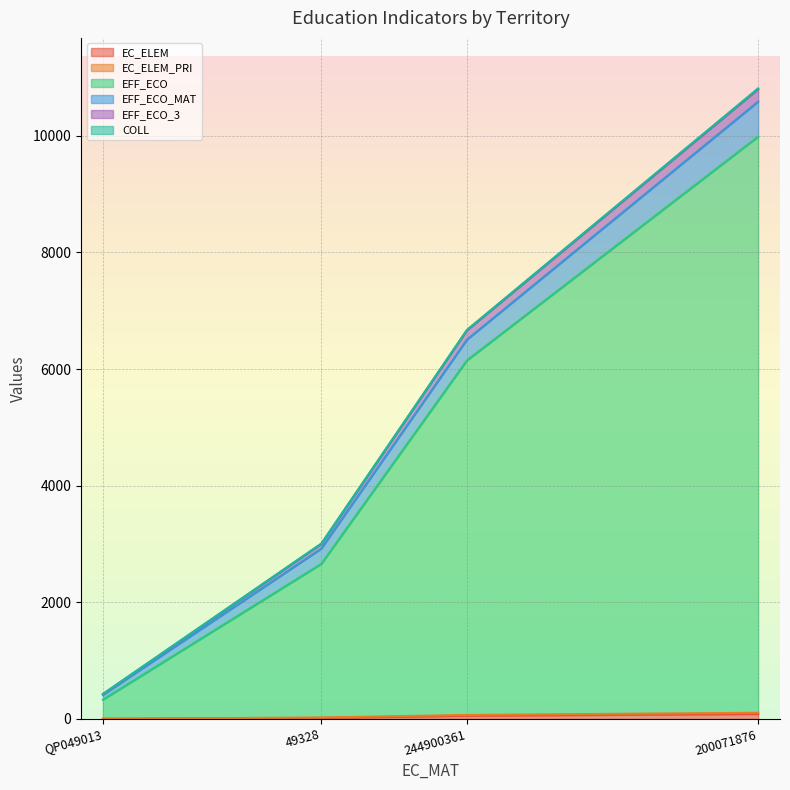

What is the smallest value displayed?

2